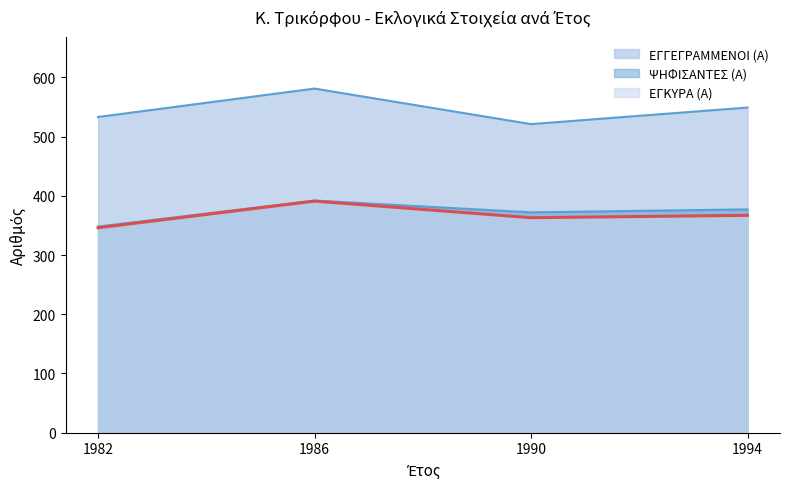

What is the approximate value of ΕΓΚΥΡΑ (Α) at 1990, to the nearest 5?

365